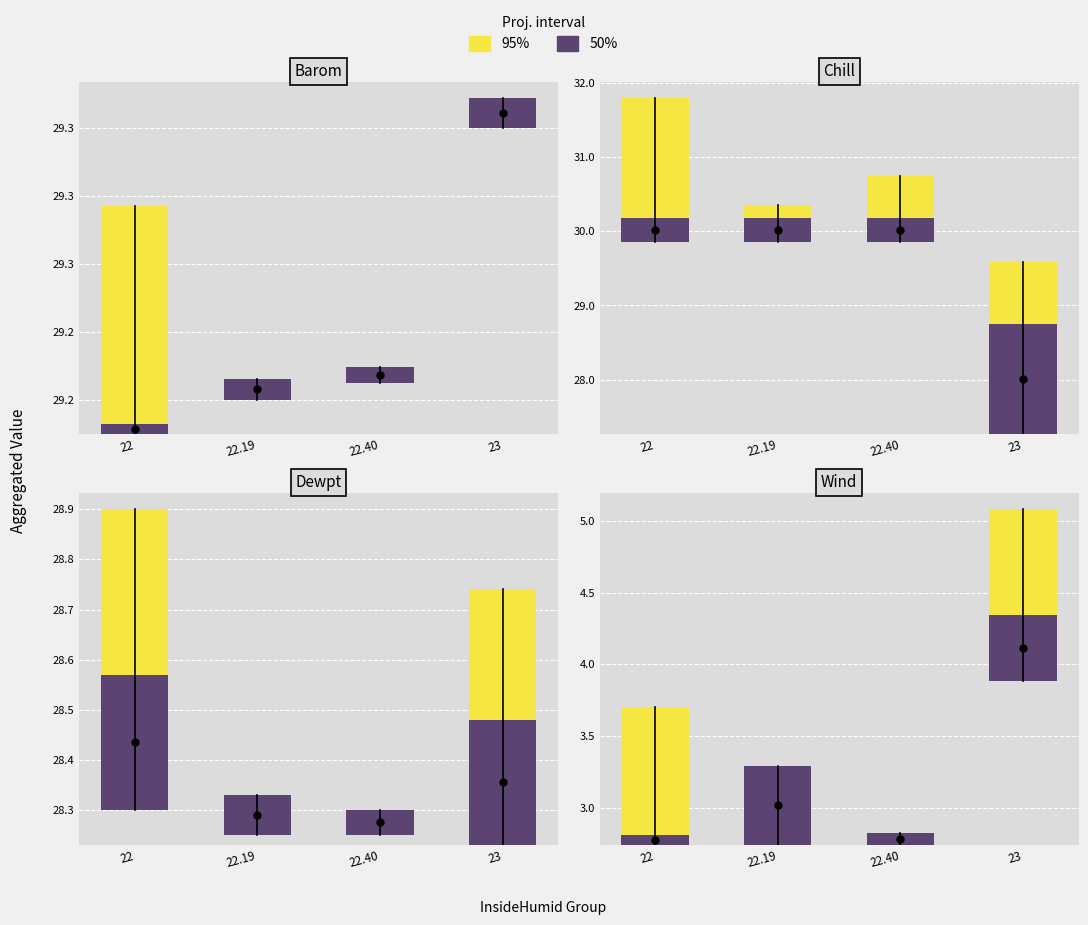

At which category is the sum across all series the highest?

23